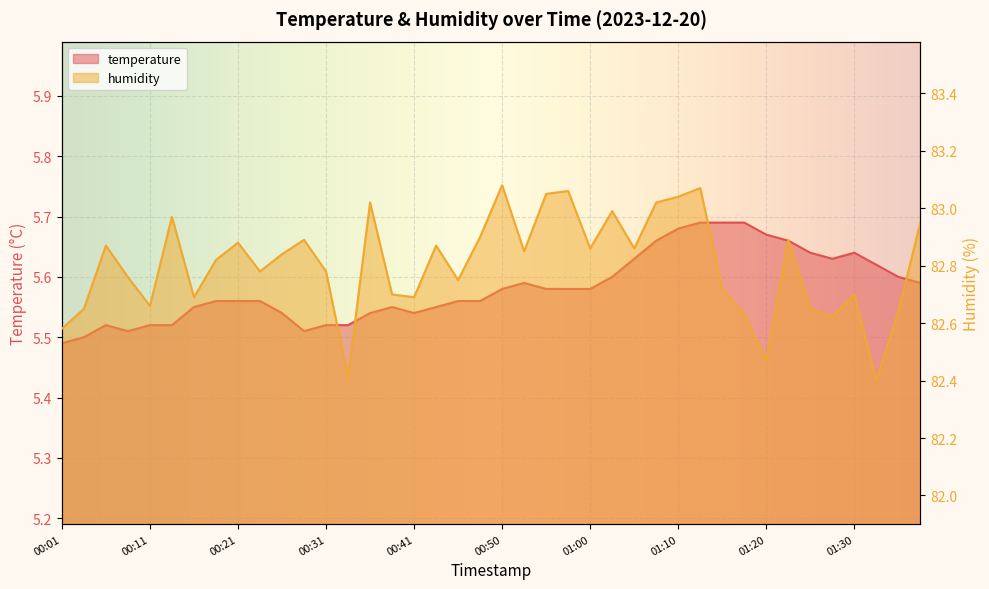

Which series has the widest spread of values?

humidity